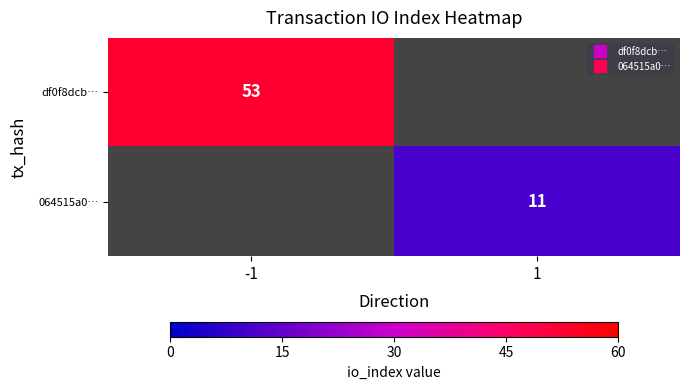

How many series are shown in this chart?

2